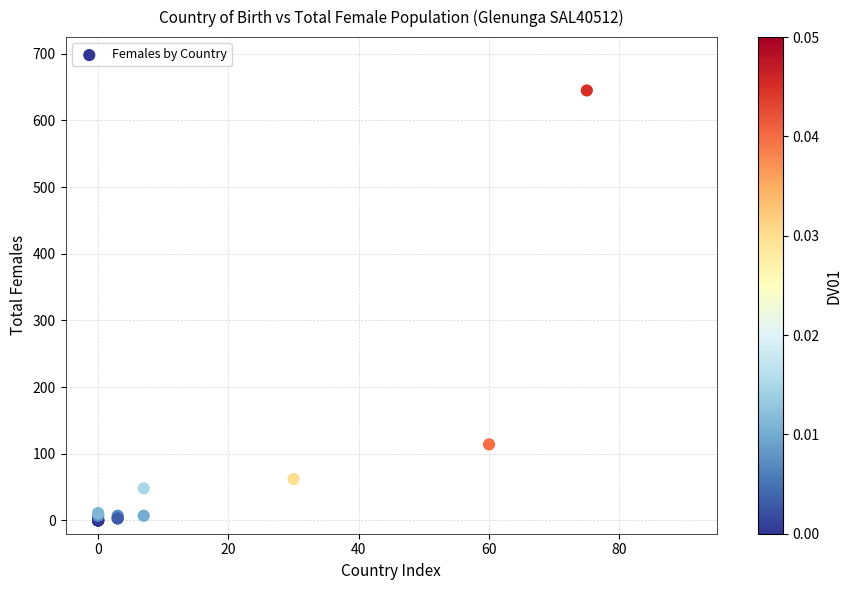

What Y value in the scatter plot is closest to 322?

114